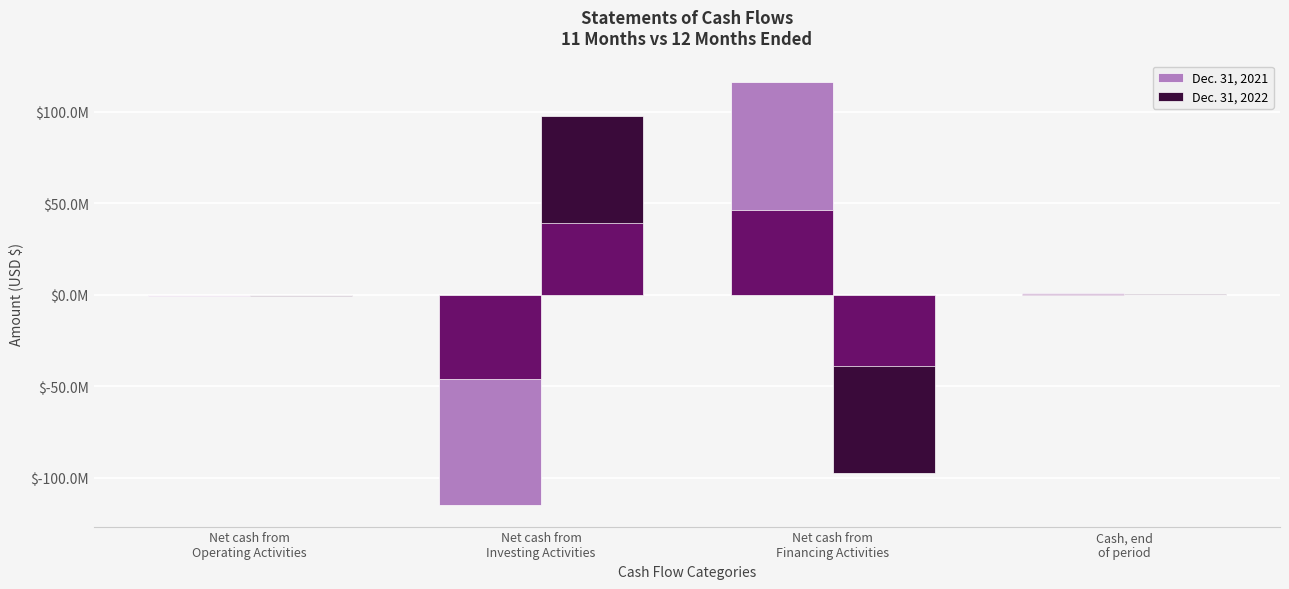

List the labels in order of Dec. 31, 2022 value, smallest first.

Net cash from
Financing Activities, Net cash from
Operating Activities, Cash, end
of period, Net cash from
Investing Activities